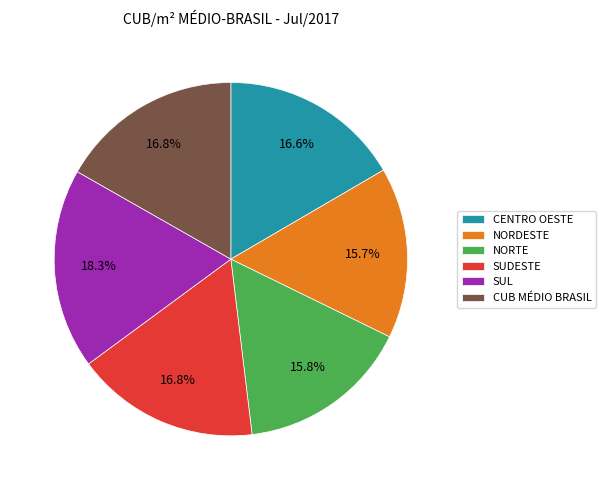

True or false: NORDESTE accounts for 28% of the total.

False